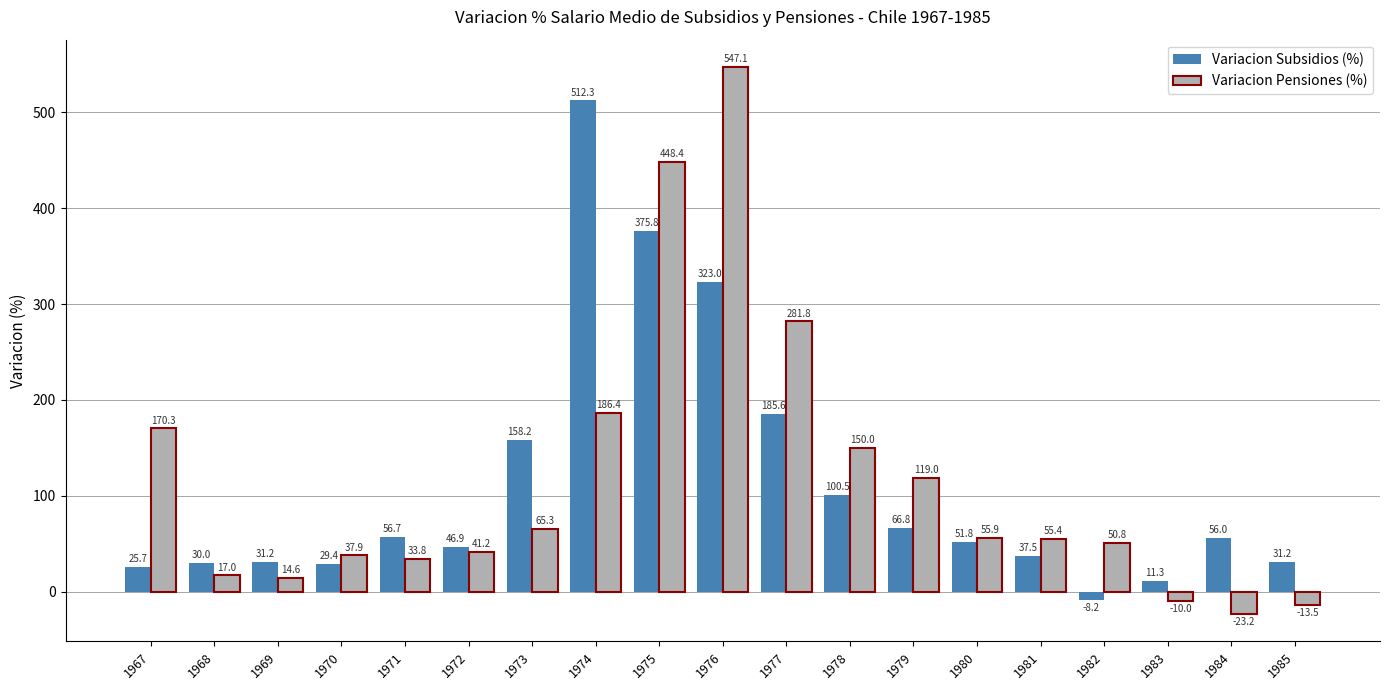

List the series in order of their overall mean, highest first.

Variacion Pensiones (%), Variacion Subsidios (%)